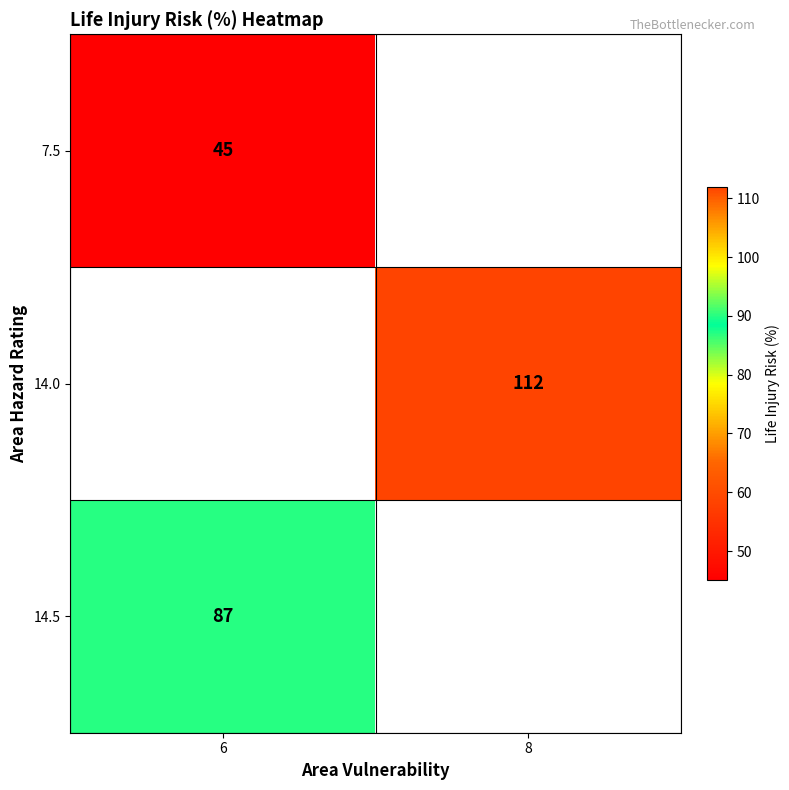

Is it true that 14.5 equals 122 at 6?

False